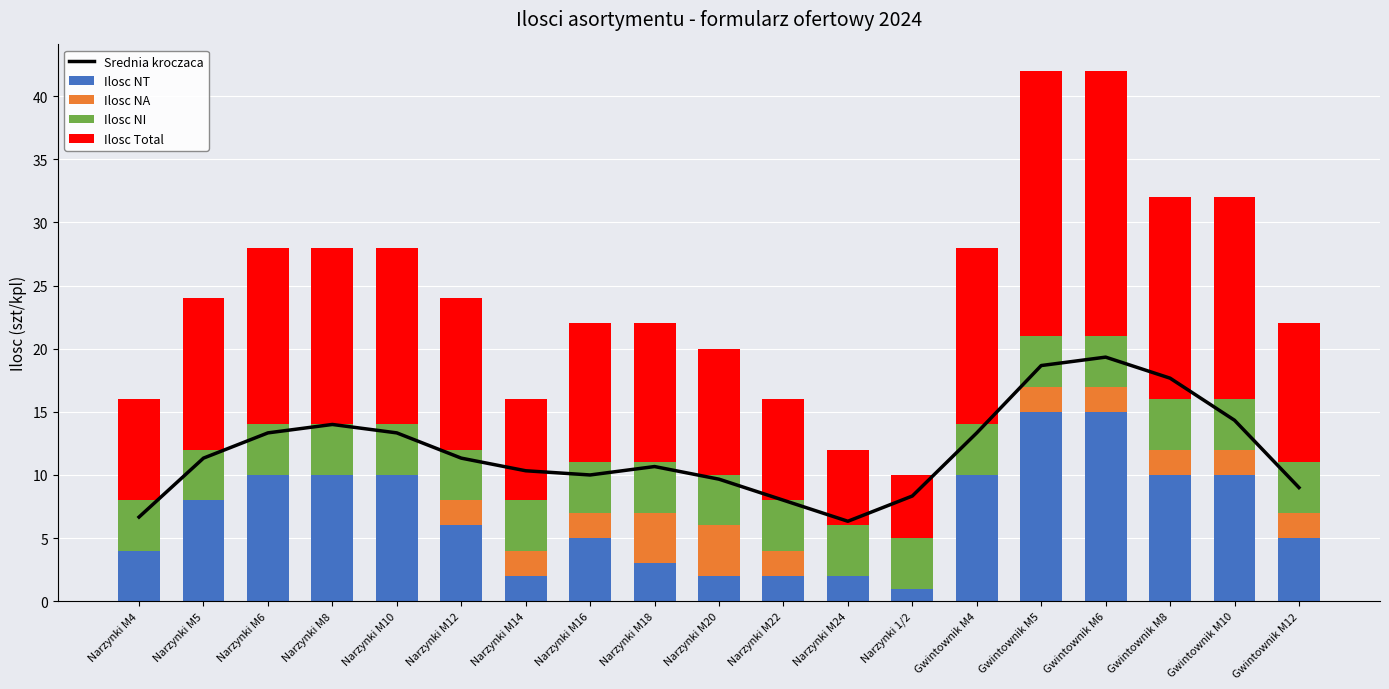

What is the label of the 6th bar from the right?

Gwintownik M4